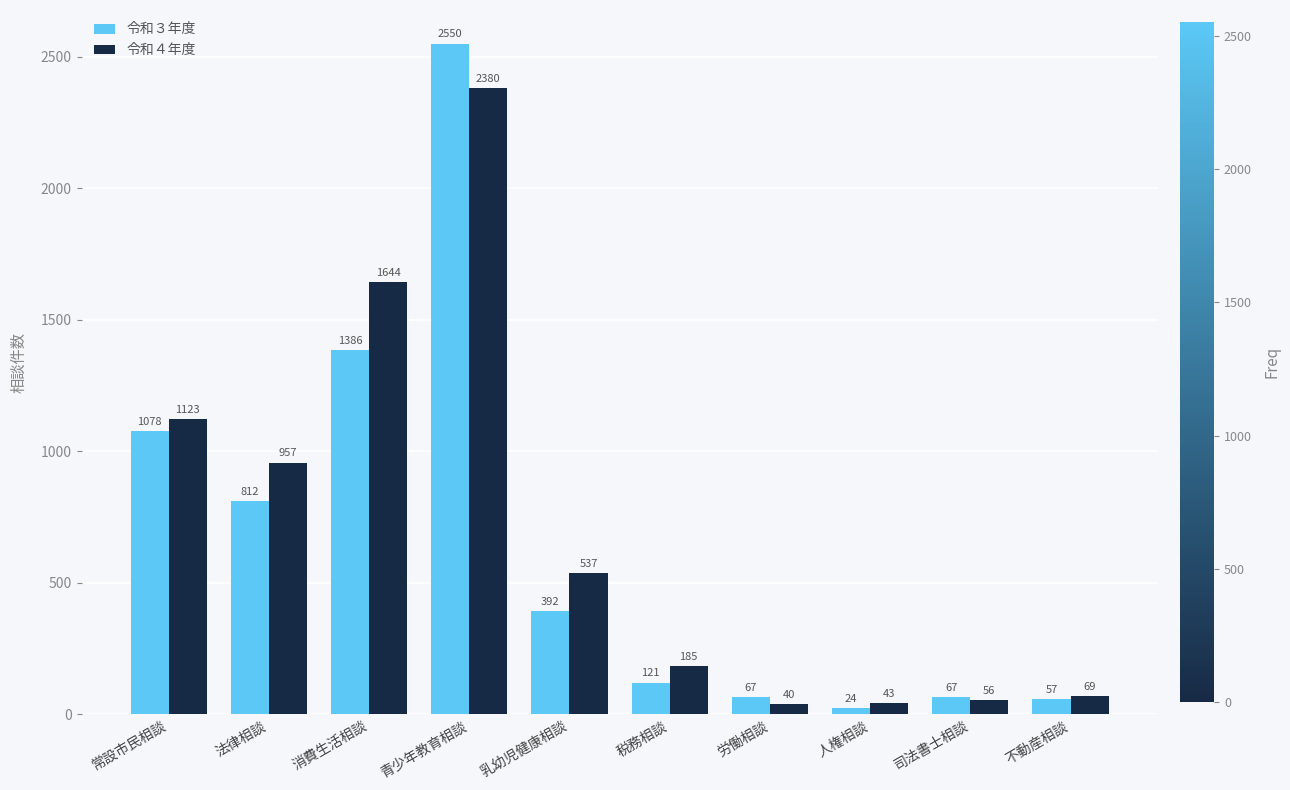

What is the value of the 令和４年度 bar at the 4th from the left?

2380